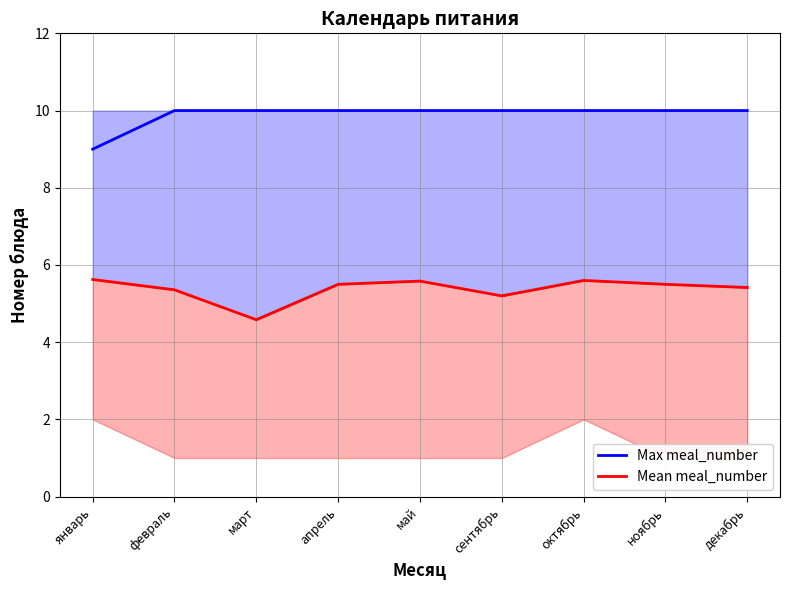

True or false: Mean meal_number and Max meal_number cross at least once.

False